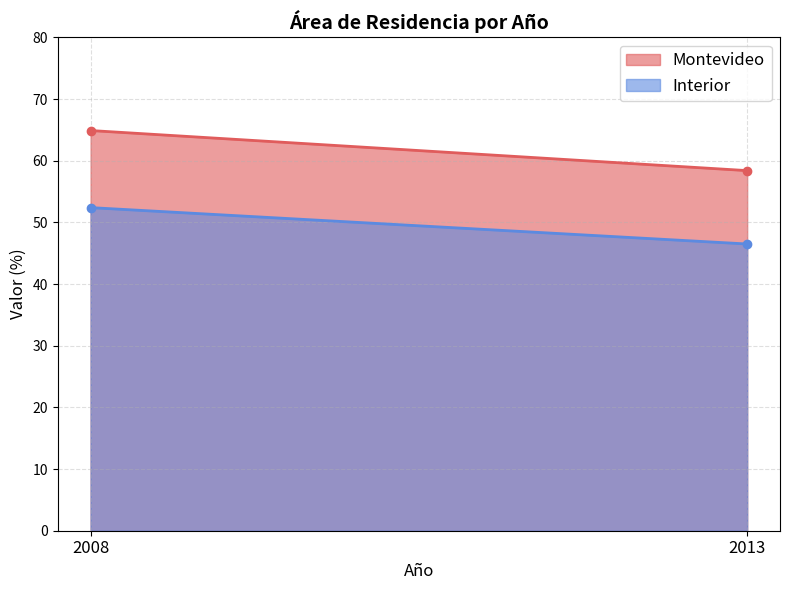

The value of Interior at 2008 is 52.4. True or false?

True